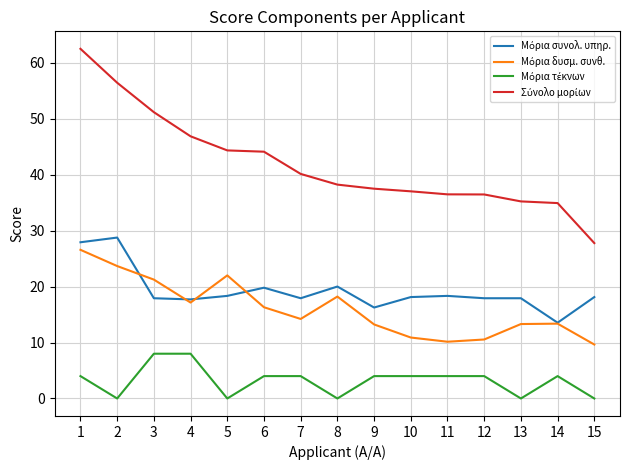

What is the greatest value displayed?

62.5